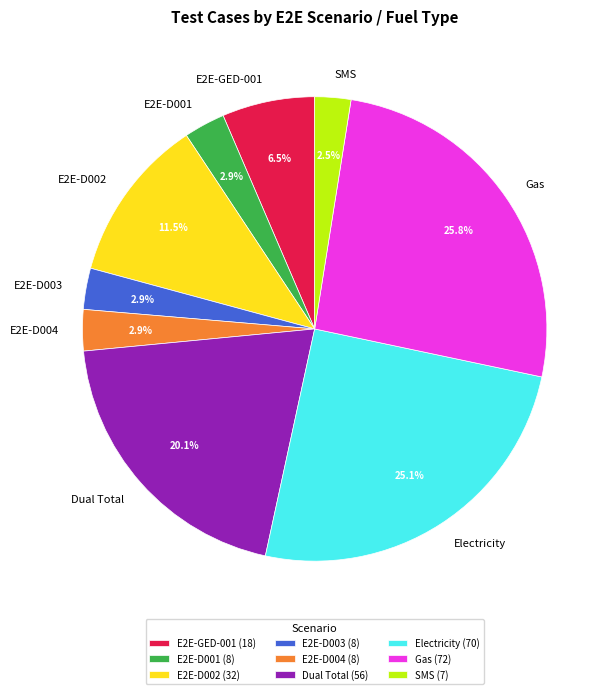

Is Dual Total the majority of the pie?

No